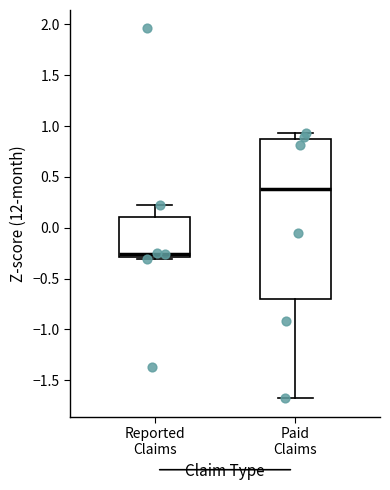

Reading left to right, transcribe this box plot: for each box, give where its median line is, the range the box spans, and where its two whiskers end, as read against the y-axis. The values are not printed on the chart, so give them approximately, as read against the axis.

Reported Claims: median -0.25, box -0.30 to 0.10, whiskers -0.30 to 0.25
Paid Claims: median 0.40, box -0.70 to 0.90, whiskers -1.70 to 0.95